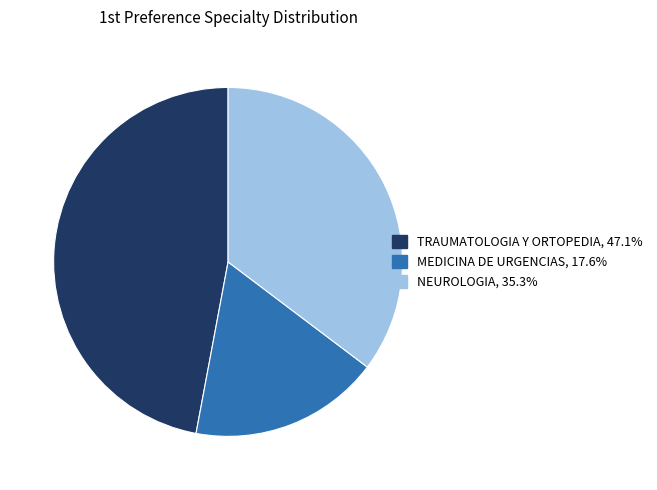

Which slice is the smallest?

MEDICINA DE URGENCIAS